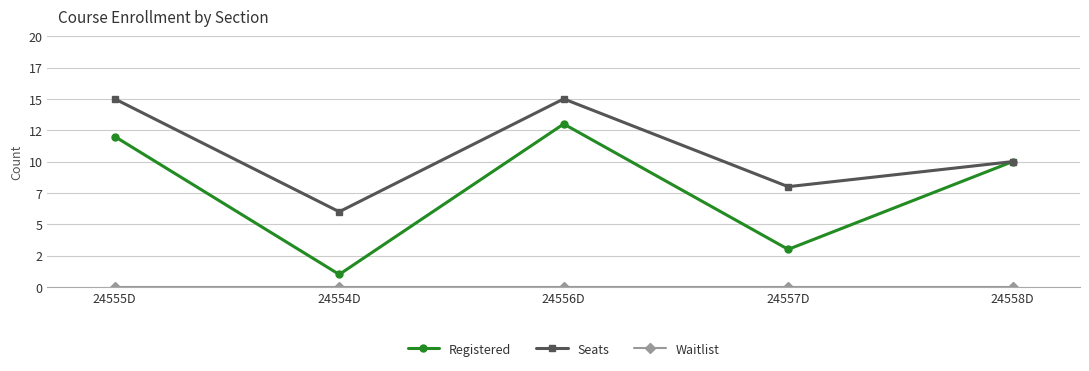

Does the chart display data point markers on the line(s)?

Yes